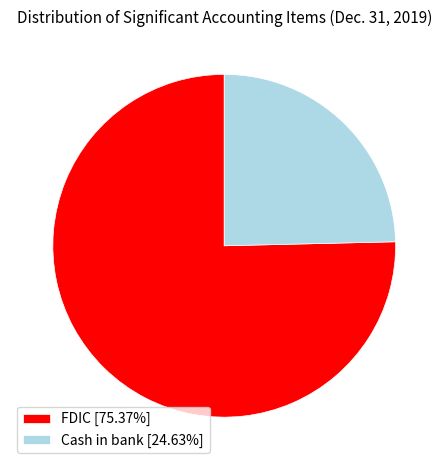

What is the majority slice?

FDIC